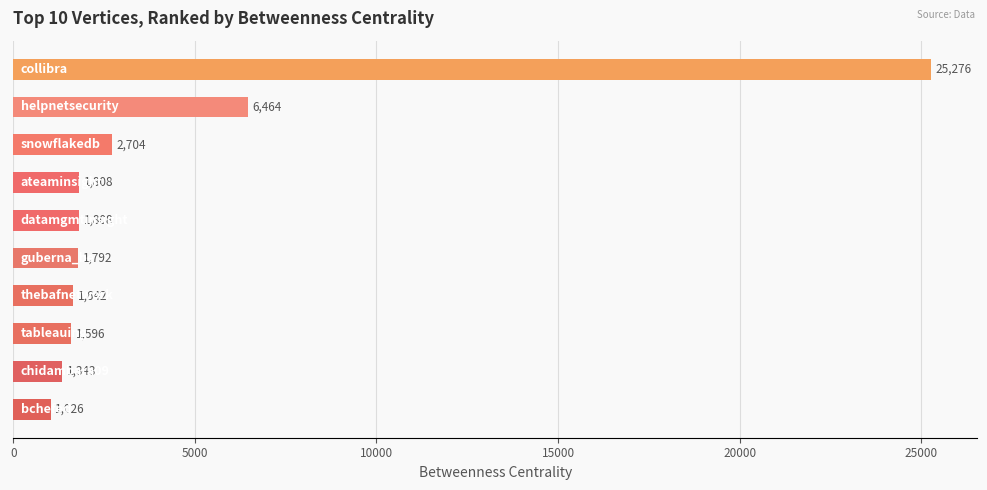

What is the maximum value shown in the chart?

25275.8